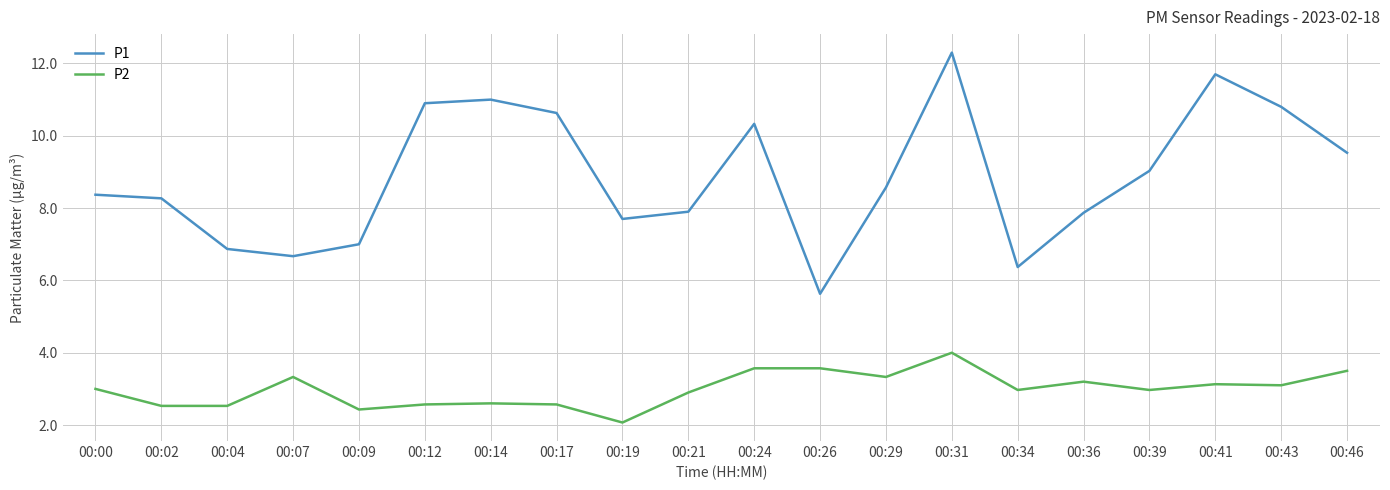

Which series changed the most between 00:02 and 00:43?

P1